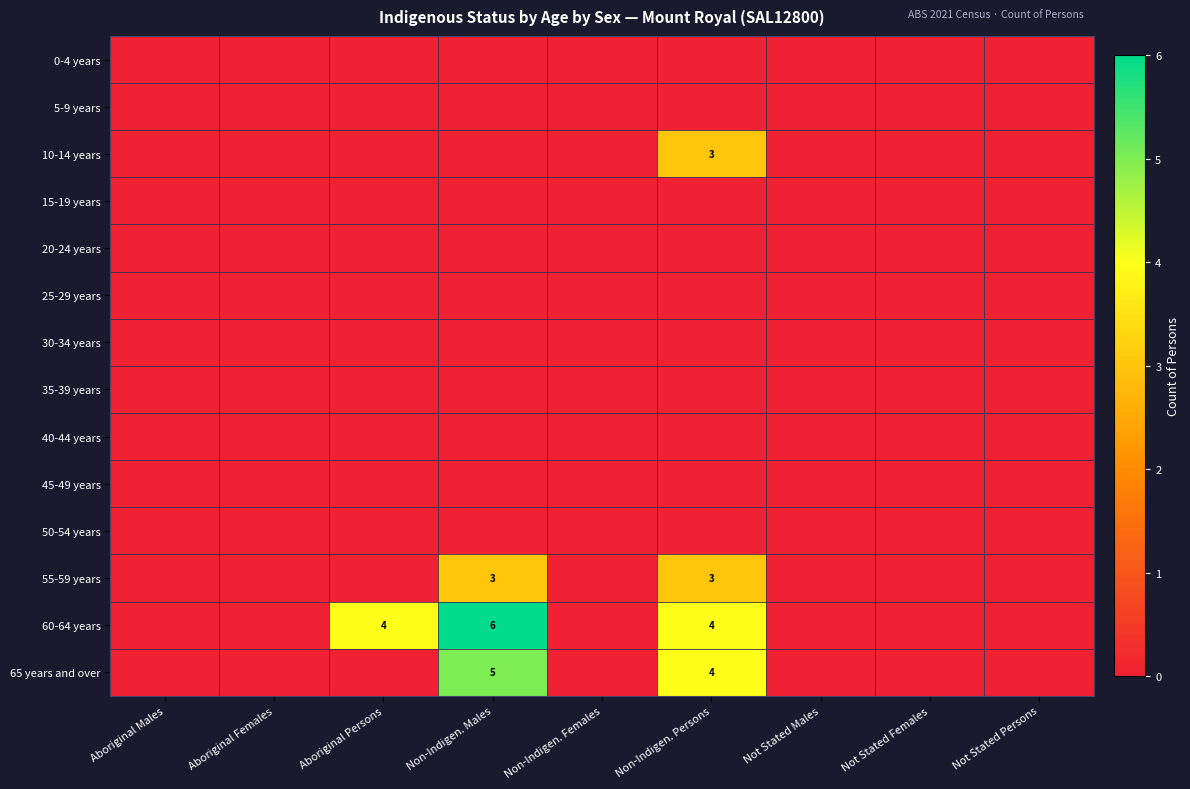

The value of 55-59 years at Non-Indigen. Males is 3. True or false?

True